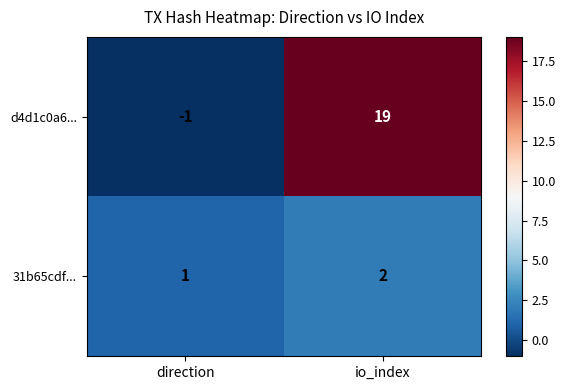

What is the greatest value displayed?

19